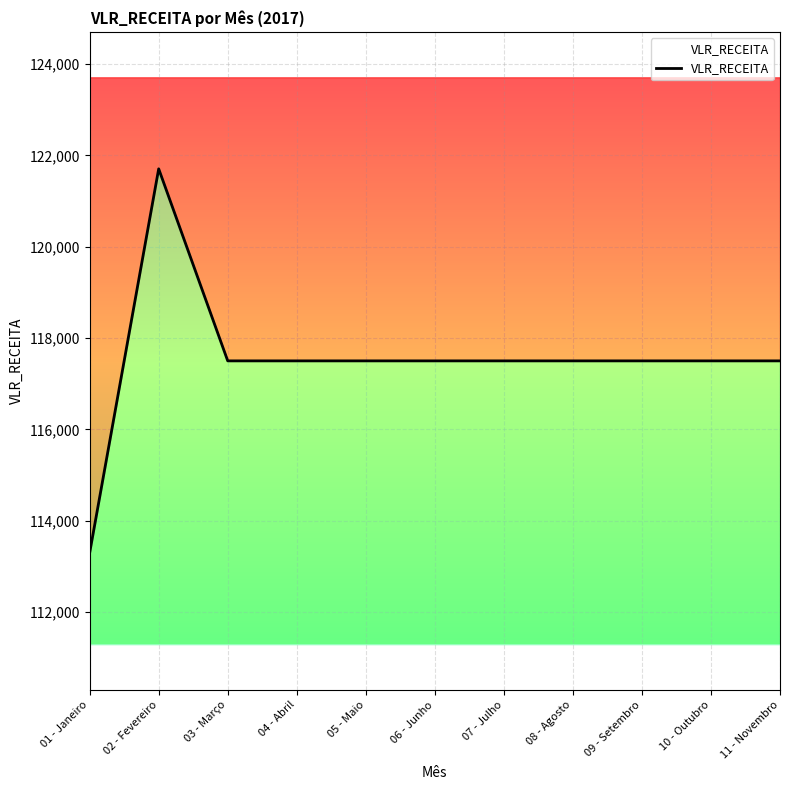

What is the sum of all values?

1292500.0